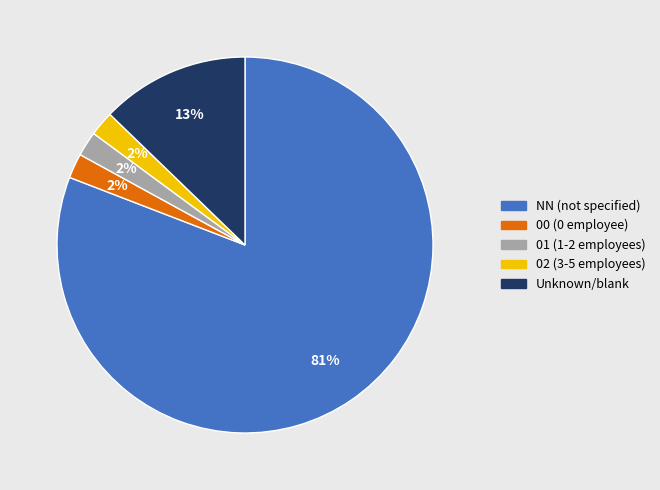

How many slices are in this pie chart?

5